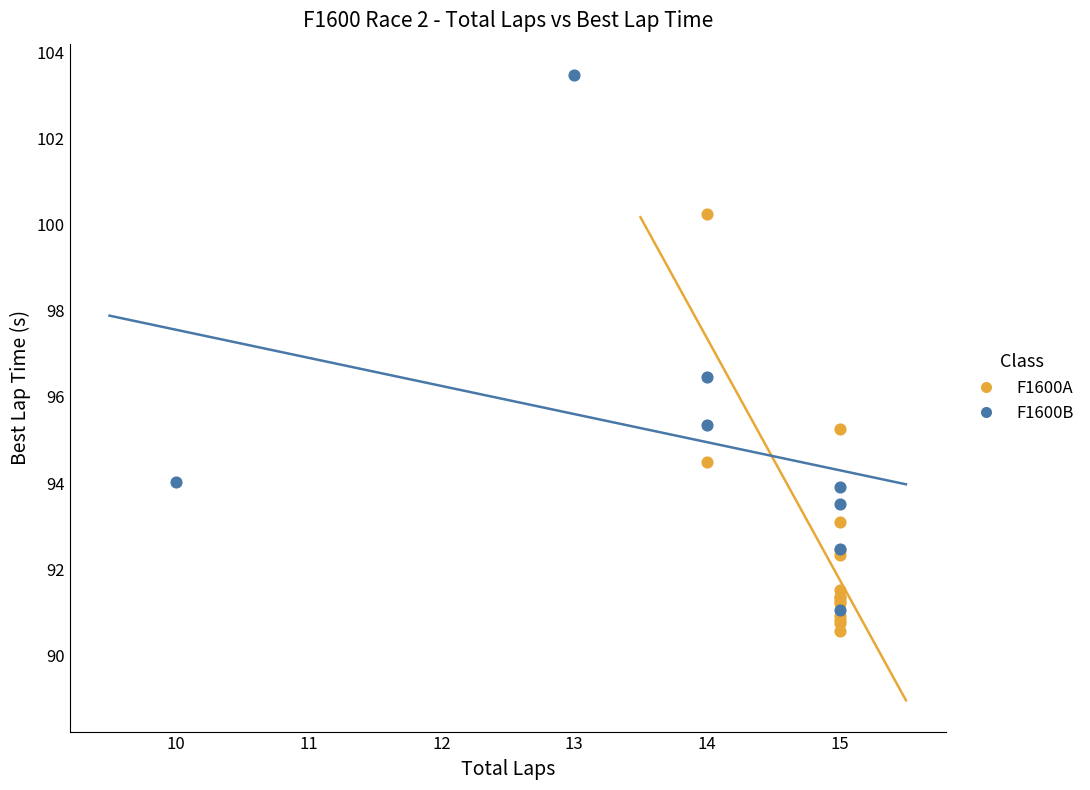

Which series contains the highest Y value?

F1600B